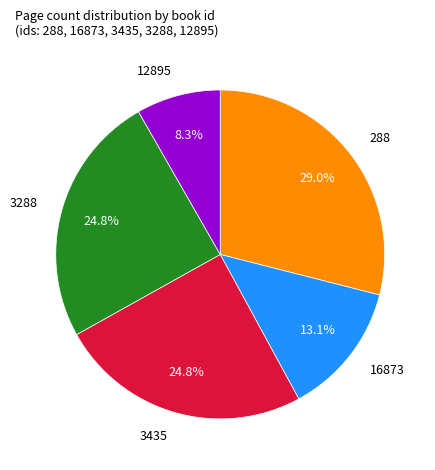

What is the smallest slice in the pie chart?

12895